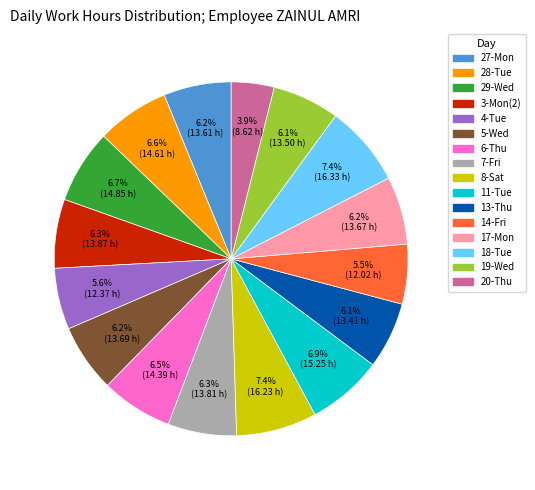

To the nearest percent, what portion does 27-Mon represent?

6%